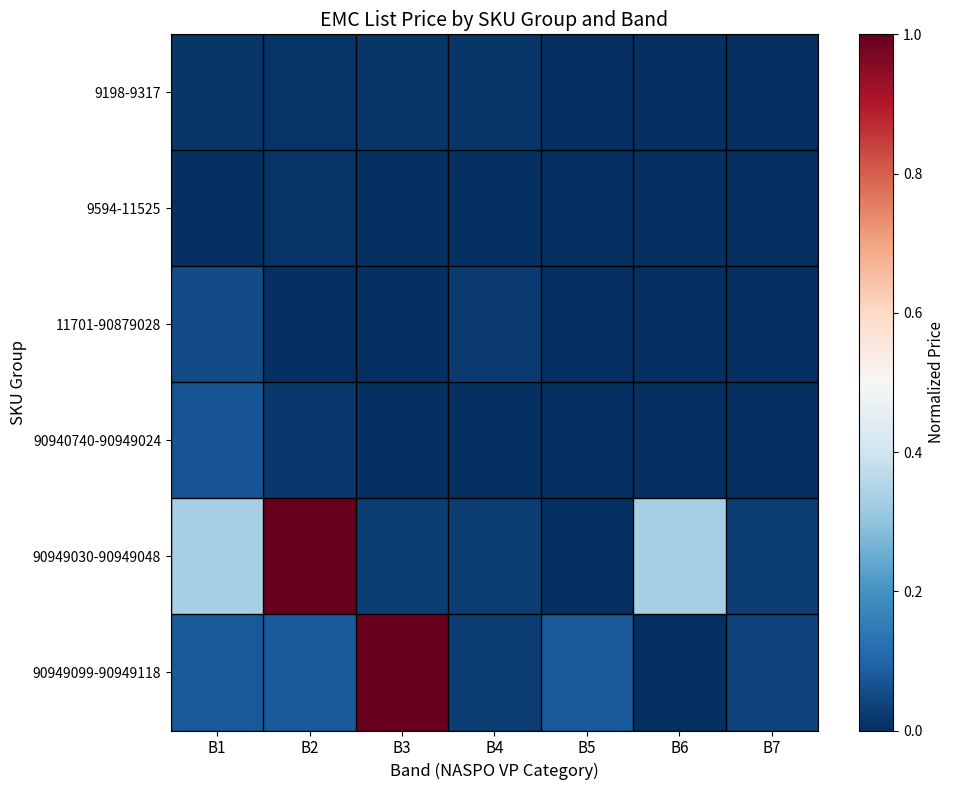

At how many categories does at least one series exceed 0?

7